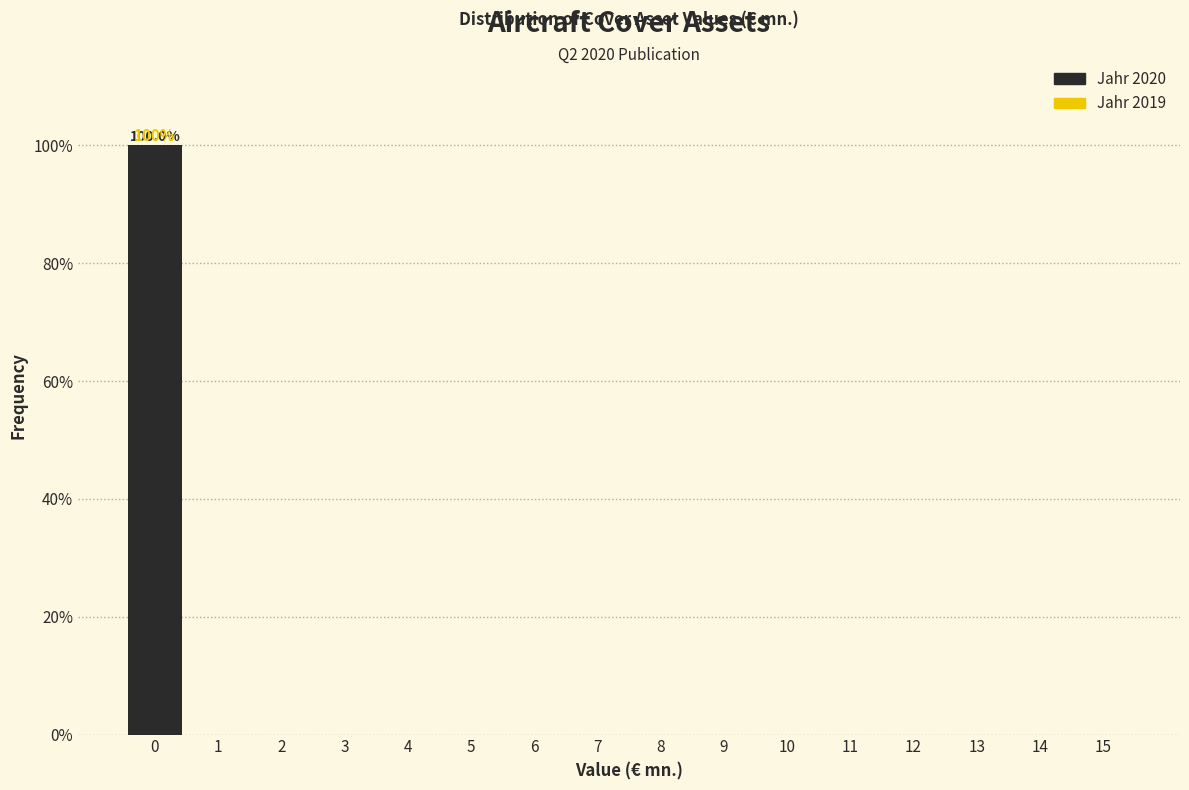

Over which range of the x-axis is the bar tallest?

-0.5 to 0.5